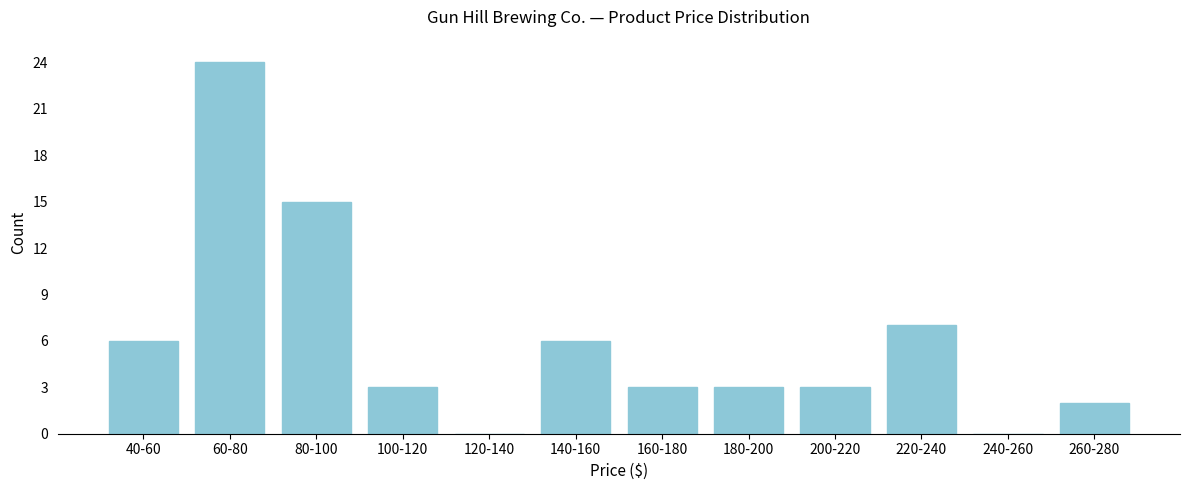

At which category does the chart reach its peak across all series?

60-80